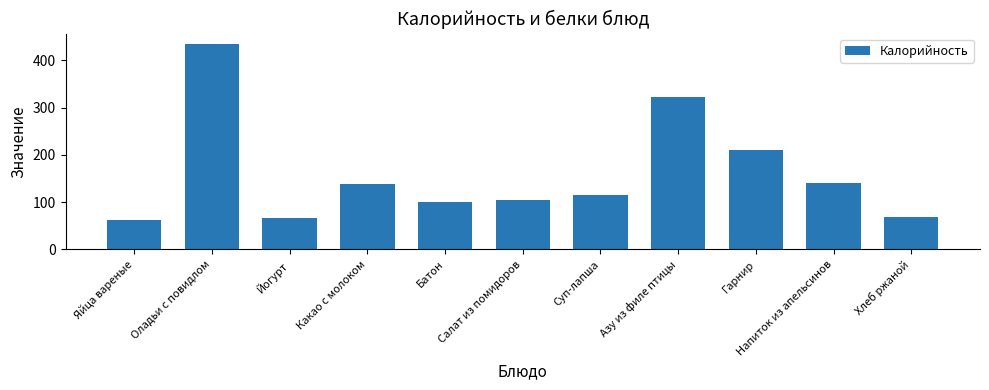

Which category has the highest value across all series?

Оладьи с повидлом